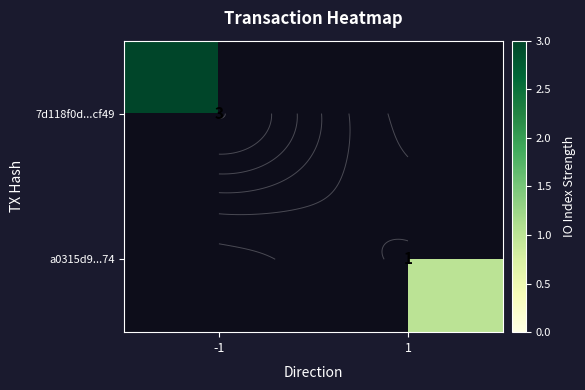

List the series in order of their overall mean, lowest first.

7d118f0d...cf49, a0315d9...74